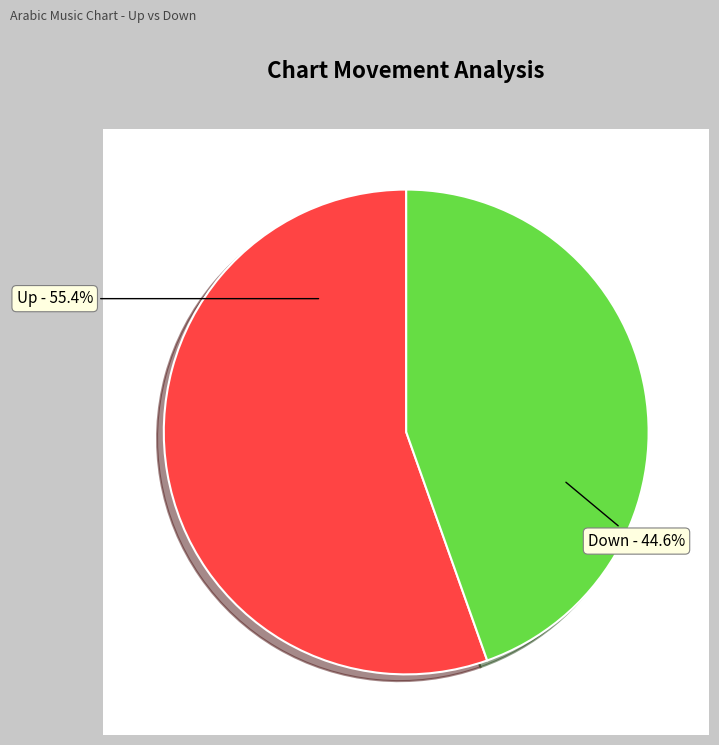

What portion of the pie excludes down?

55.4%